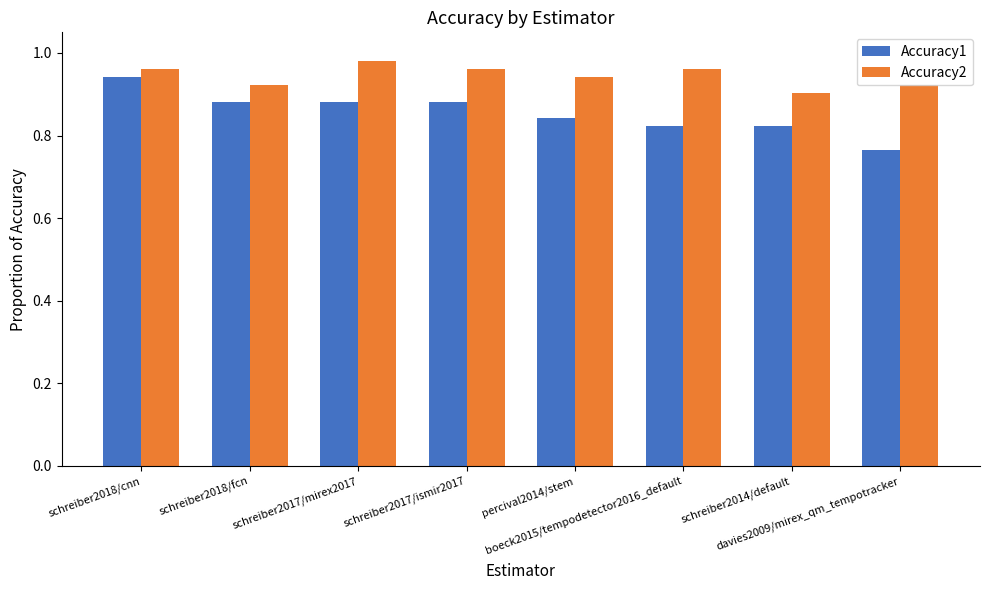

How many Accuracy1 values are between 0 and 1?

8